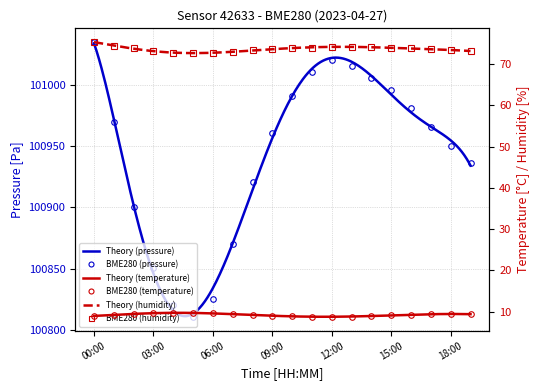

What is the sum of all pressure values?

2018832.6